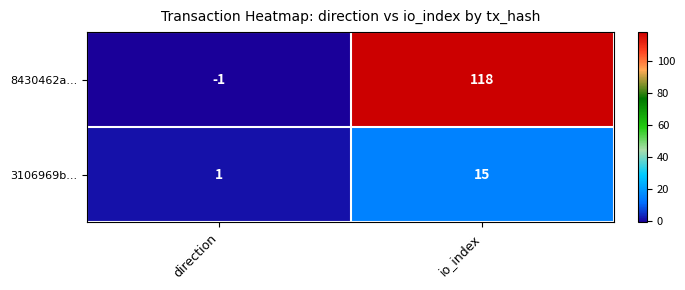

The value of 3106969b... at io_index is 15. True or false?

True